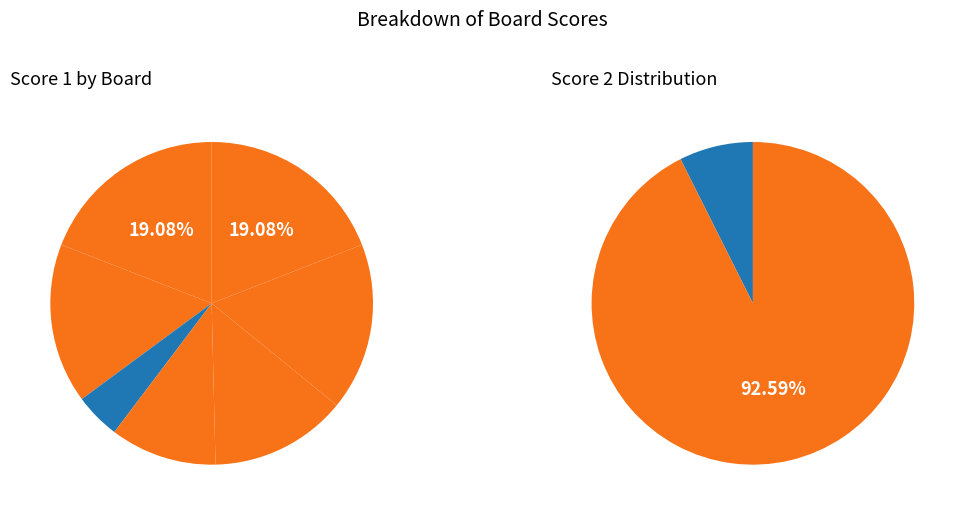

Rank the categories by value from lowest to highest.

Board 3, Board 4, Board 5, Board 2, Board 6, Board 1, Board 7